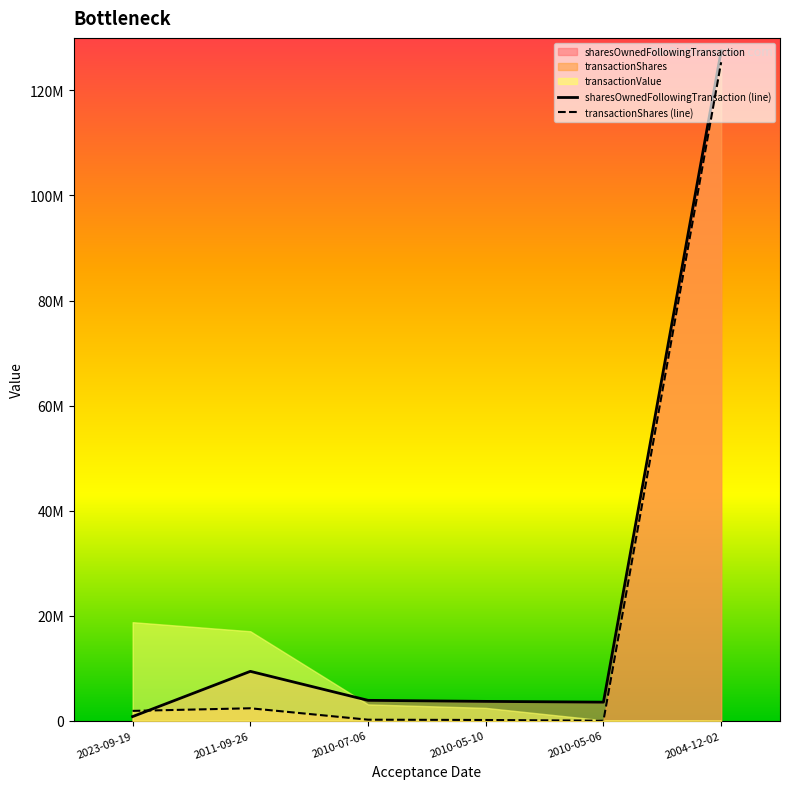

How many times do transactionShares (line) and sharesOwnedFollowingTransaction (line) cross each other?

1